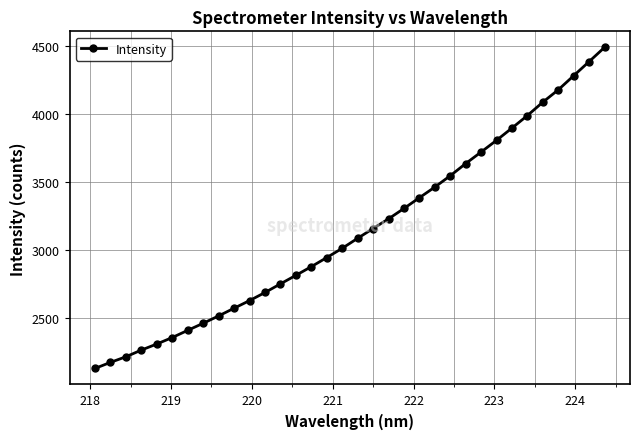

What is the average value?

3139.7